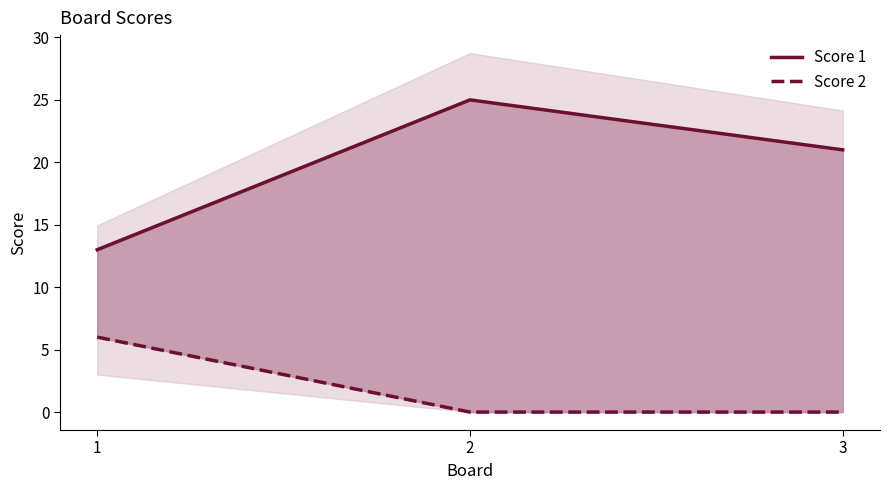

Does the chart display data point markers on the line(s)?

No